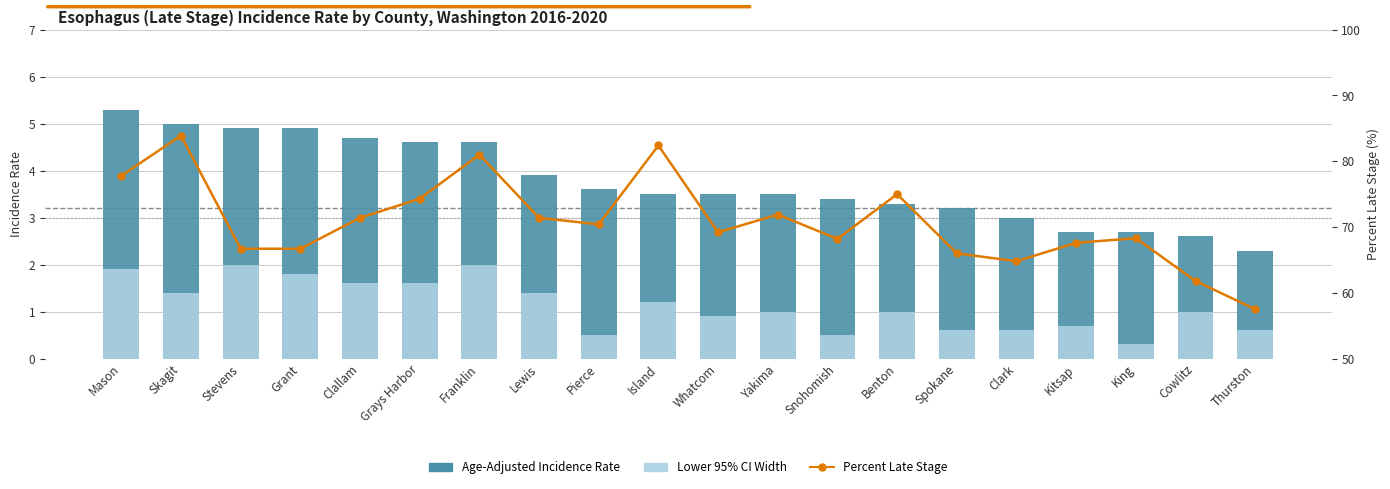

What is the minimum value for Age-Adjusted Incidence Rate?

2.3